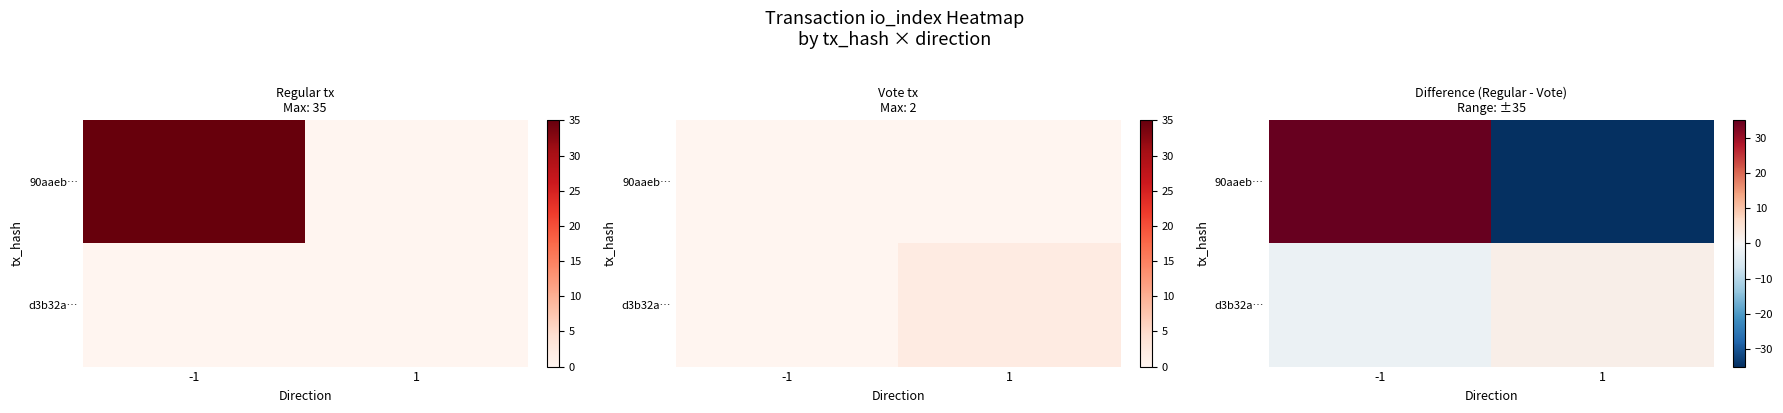

At which category is the sum across all series the highest?

-1